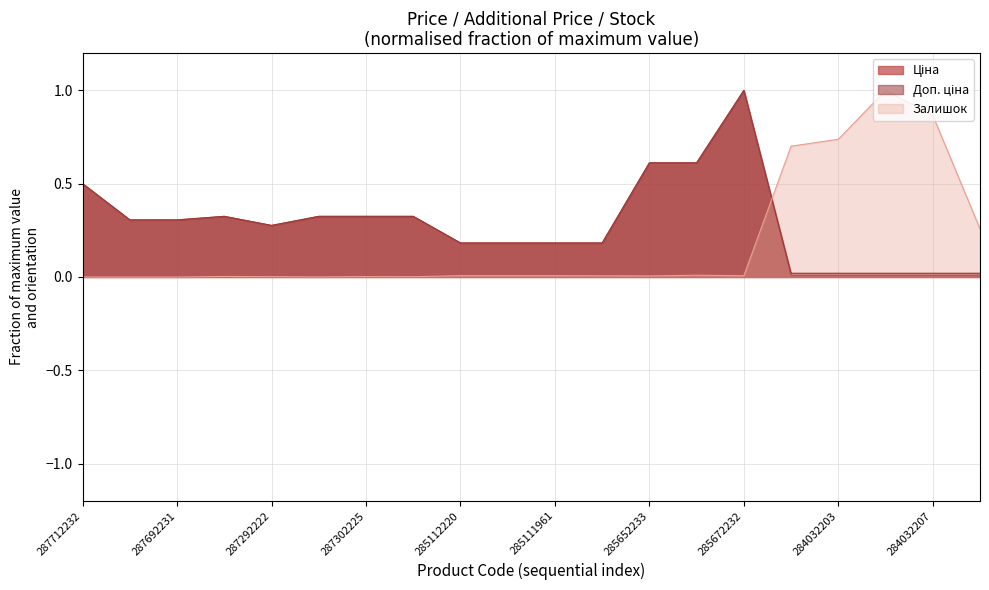

At which label does Залишок reach its peak?

284032208